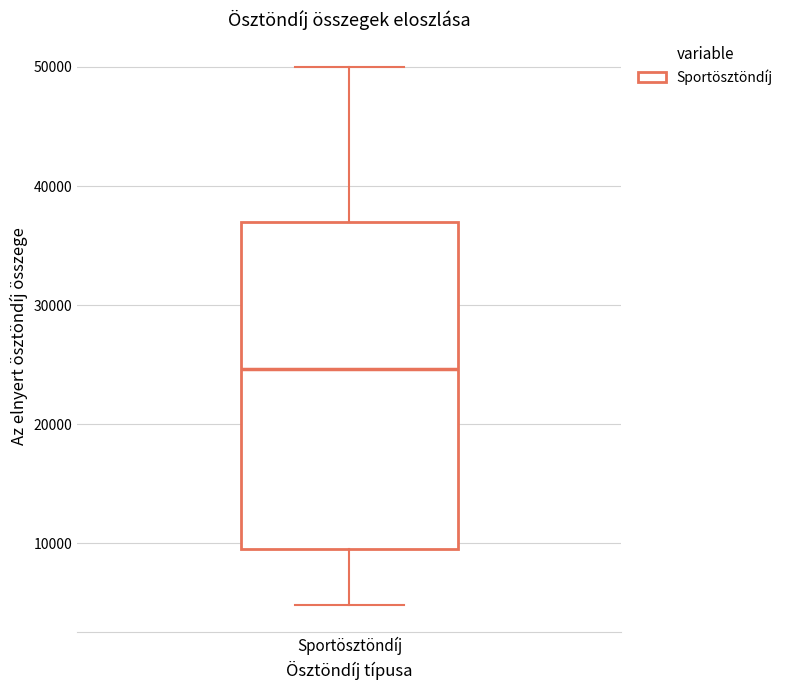

Transcribe this box plot: give where the median line is, the range the box spans, and where the two whiskers end, as read against the y-axis. The values are not printed on the chart, so give them approximately, as read against the axis.

median 25000, box 10000 to 37000, whiskers 5000 to 50000